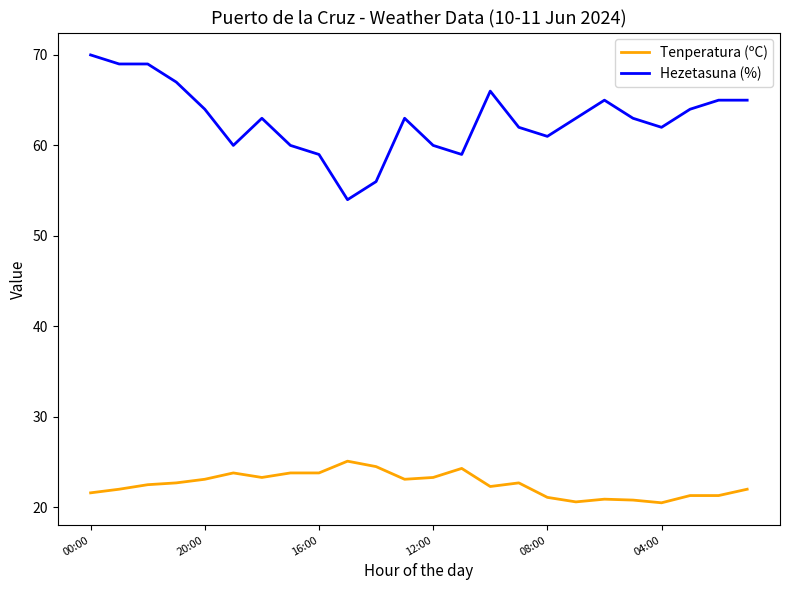

True or false: Tenperatura (ºC) and Hezetasuna (%) cross at least once.

False